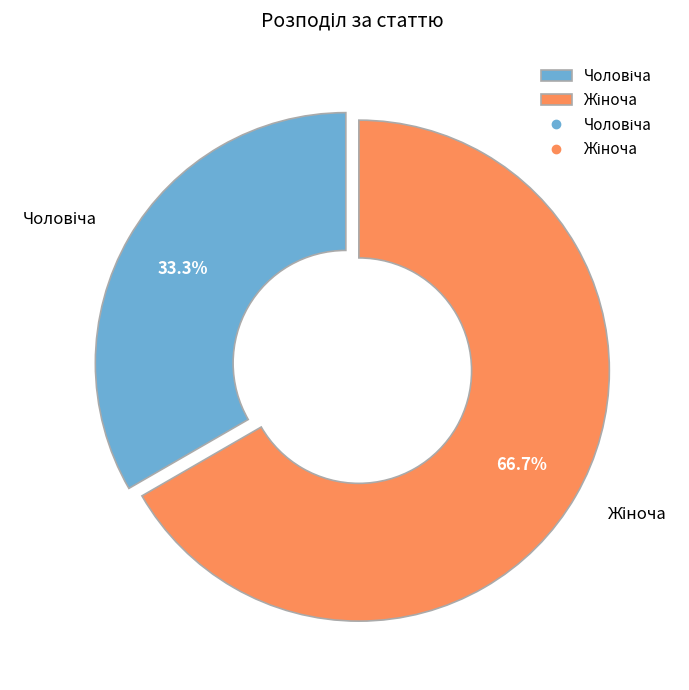

To the nearest percent, what is the average slice percentage?

50%